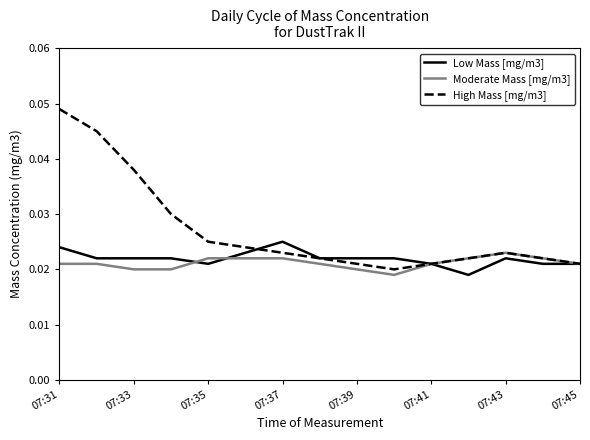

Which series has the largest range (max minus min)?

High Mass [mg/m3]